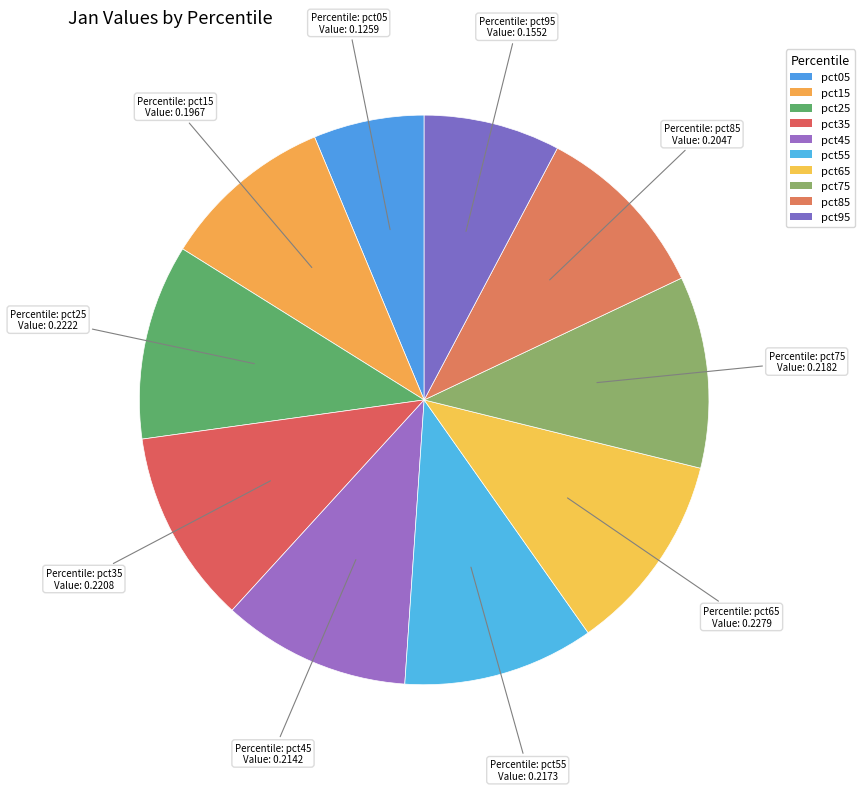

Rank the categories by value from highest to lowest.

pct65, pct25, pct35, pct75, pct55, pct45, pct85, pct15, pct95, pct05